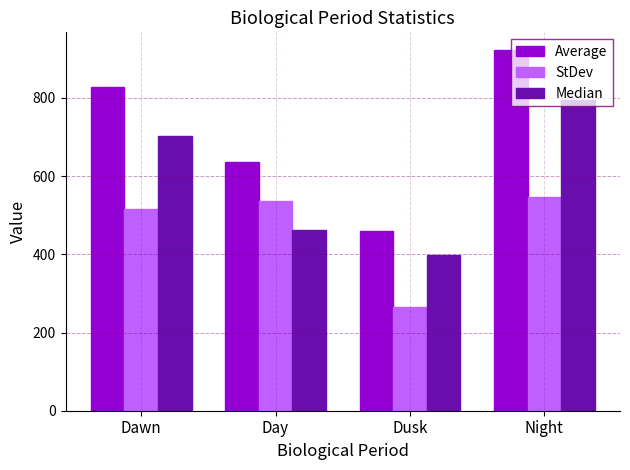

What is the smallest value displayed?

266.1